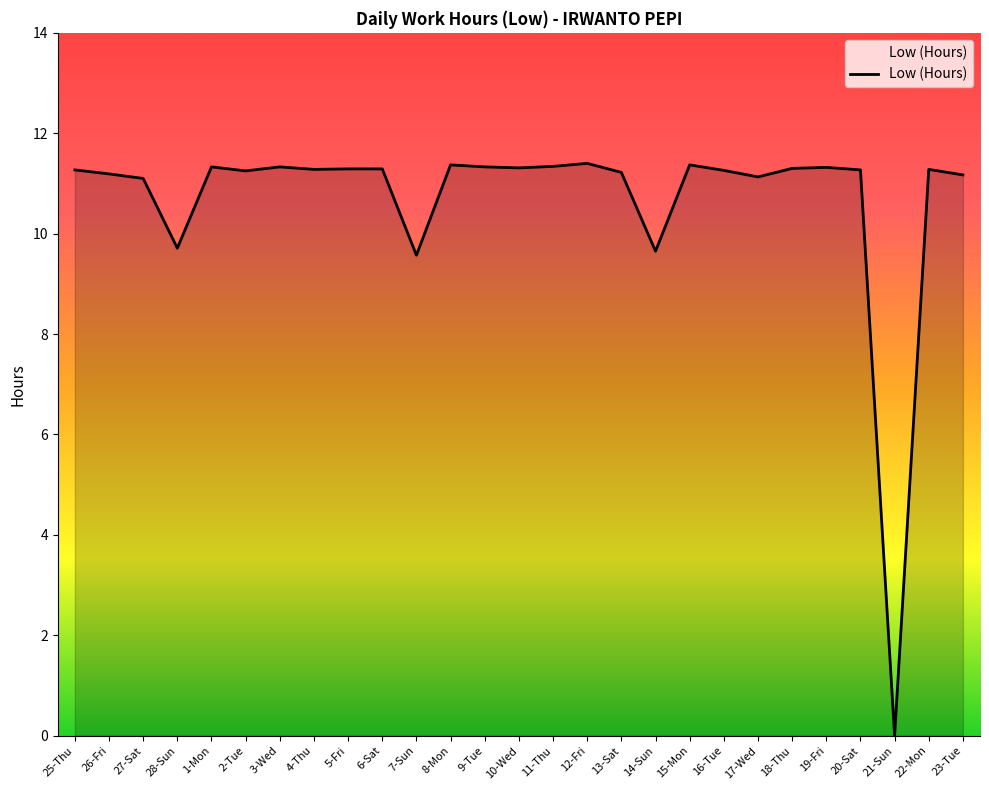

True or false: the data shows 6.5 at 21-Sun.

False